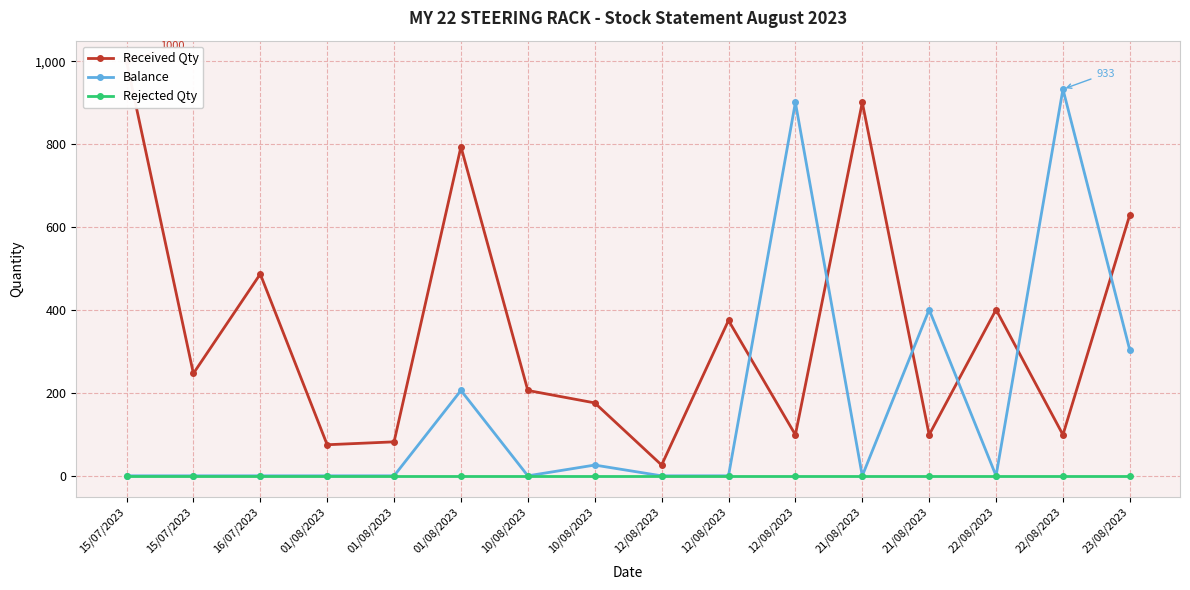

At which category does Received Qty reach its first local valley?

15/07/2023